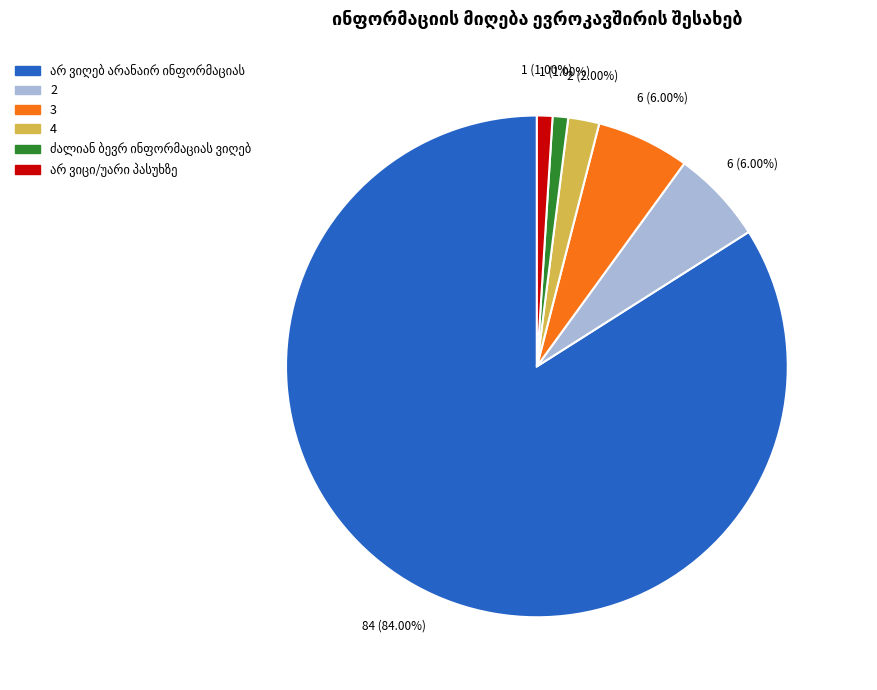

Does any single category account for the majority?

Yes